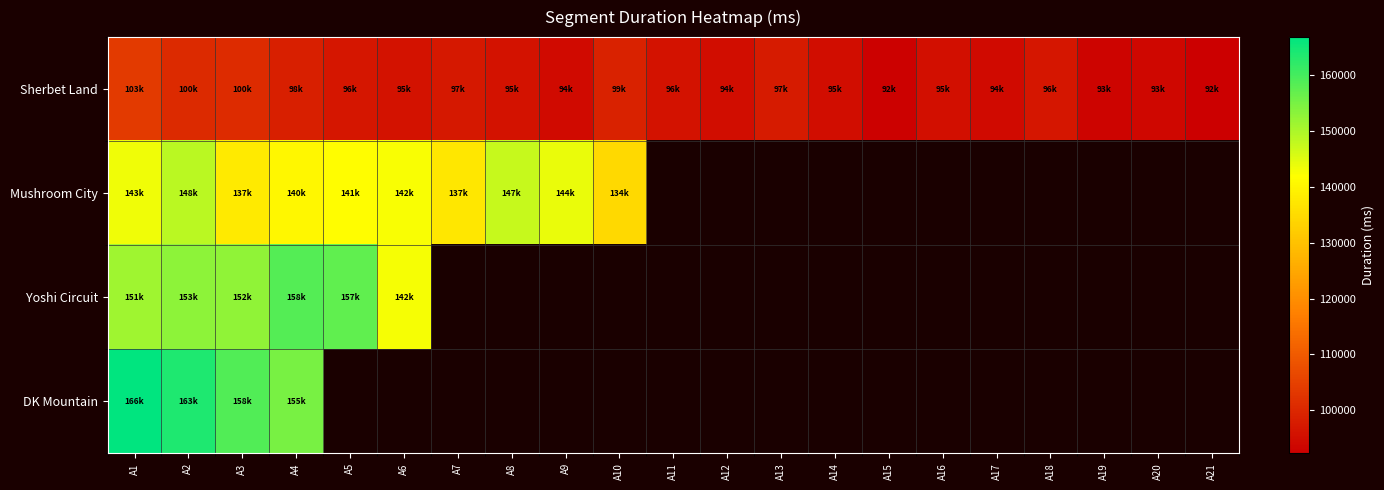

Which series changed the most between A8 and A17?

Sherbet Land